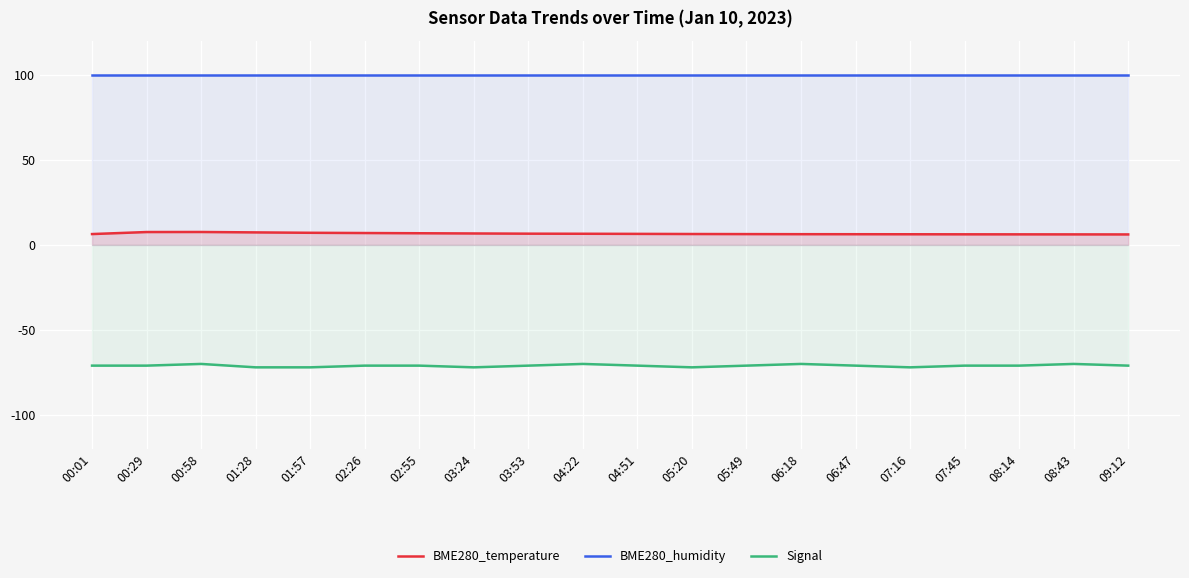

Which category has the highest value across all series?

00:01